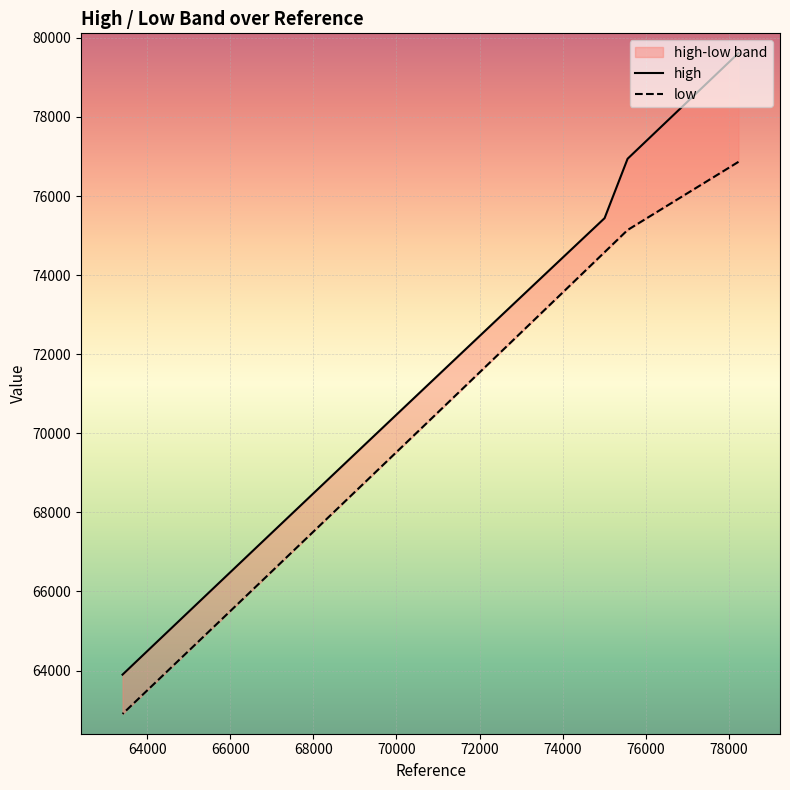

What is the sum of all high values?

1415237.1